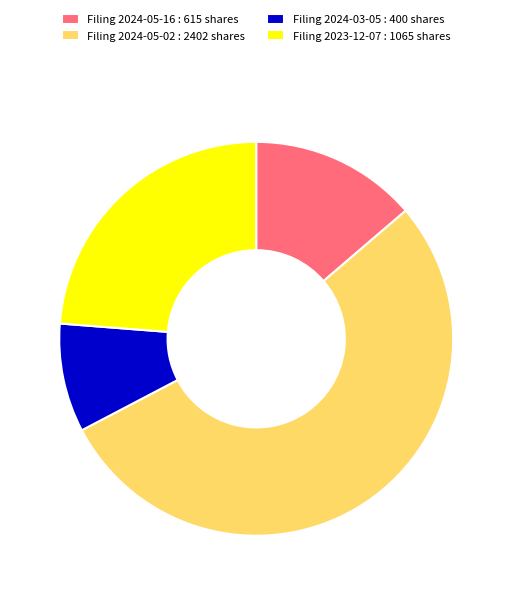

What is the majority slice?

Filing 2024-05-02 : 2402 shares